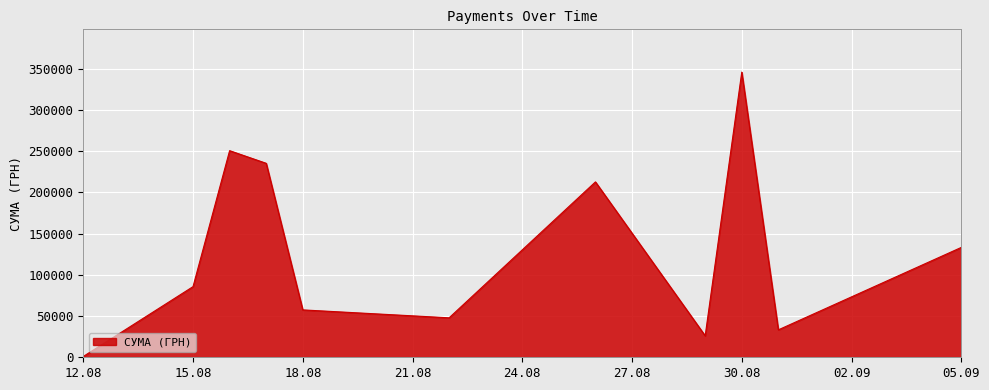

What is the difference between the maximum and minimum values?

344689.0